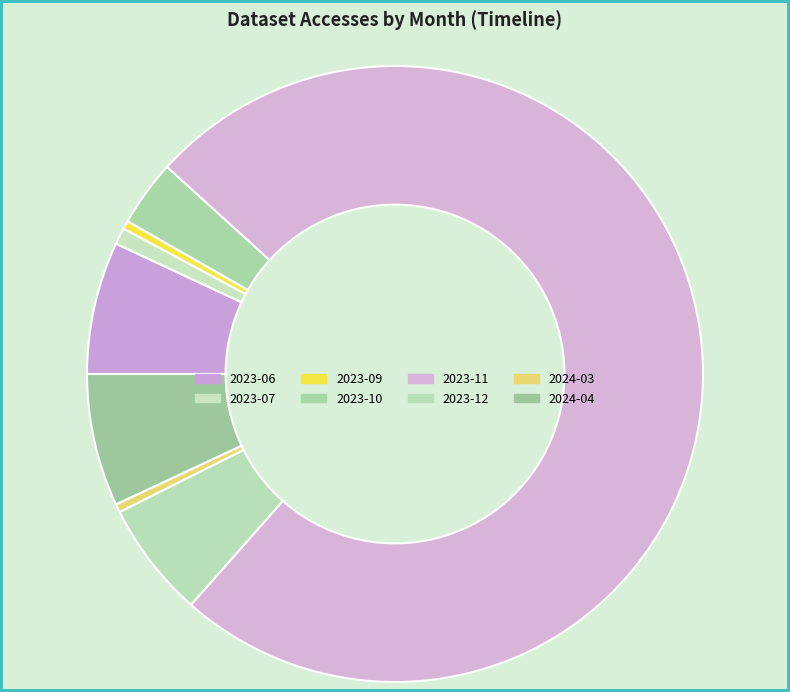

Between 2023-09 and 2024-04, which is larger?

2024-04